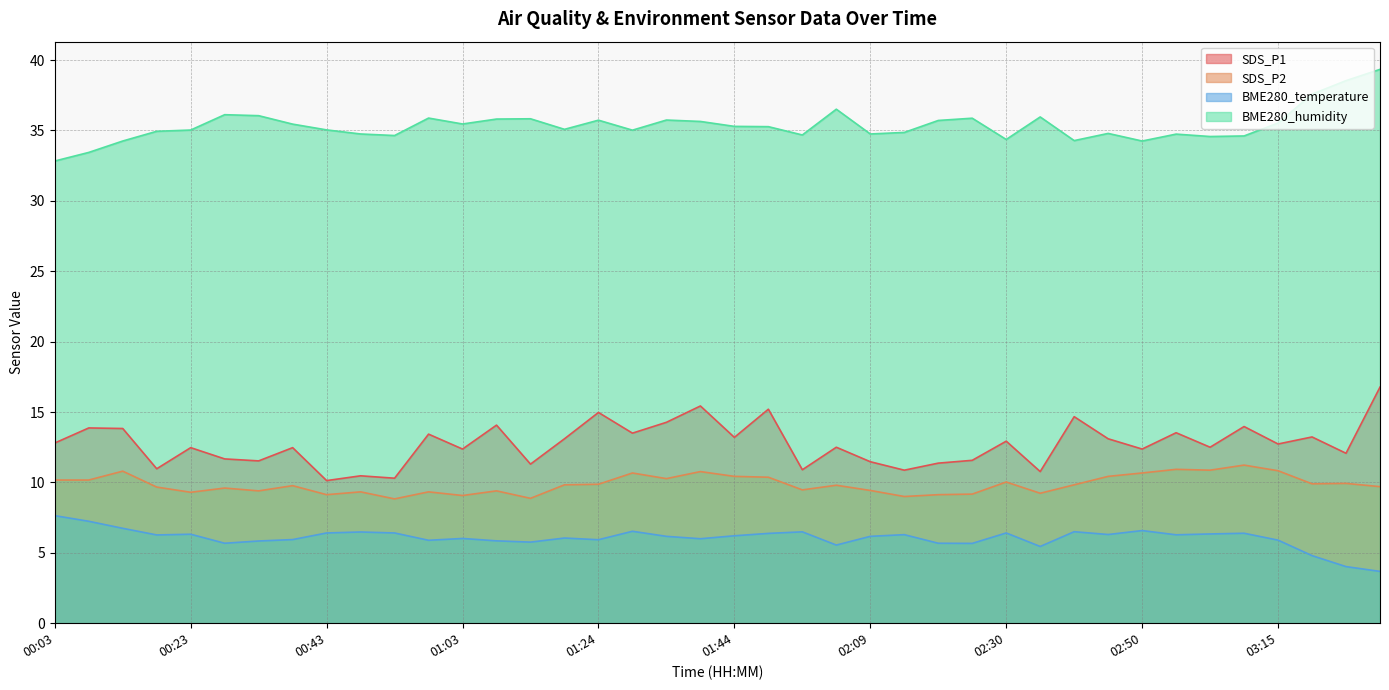

At which label does SDS_P2 first exceed 9?

00:03